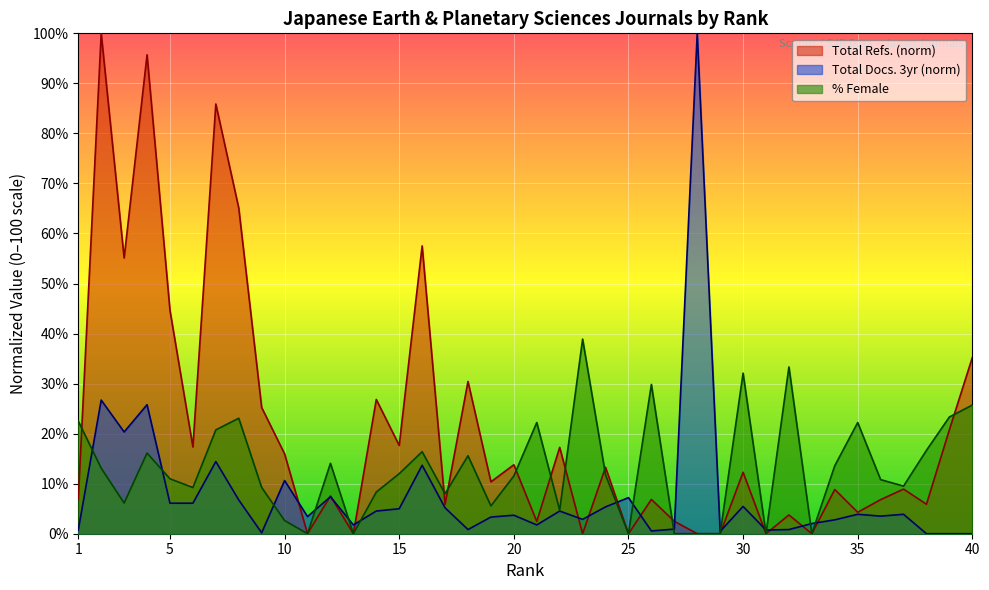

How many lines are shown in the chart?

3